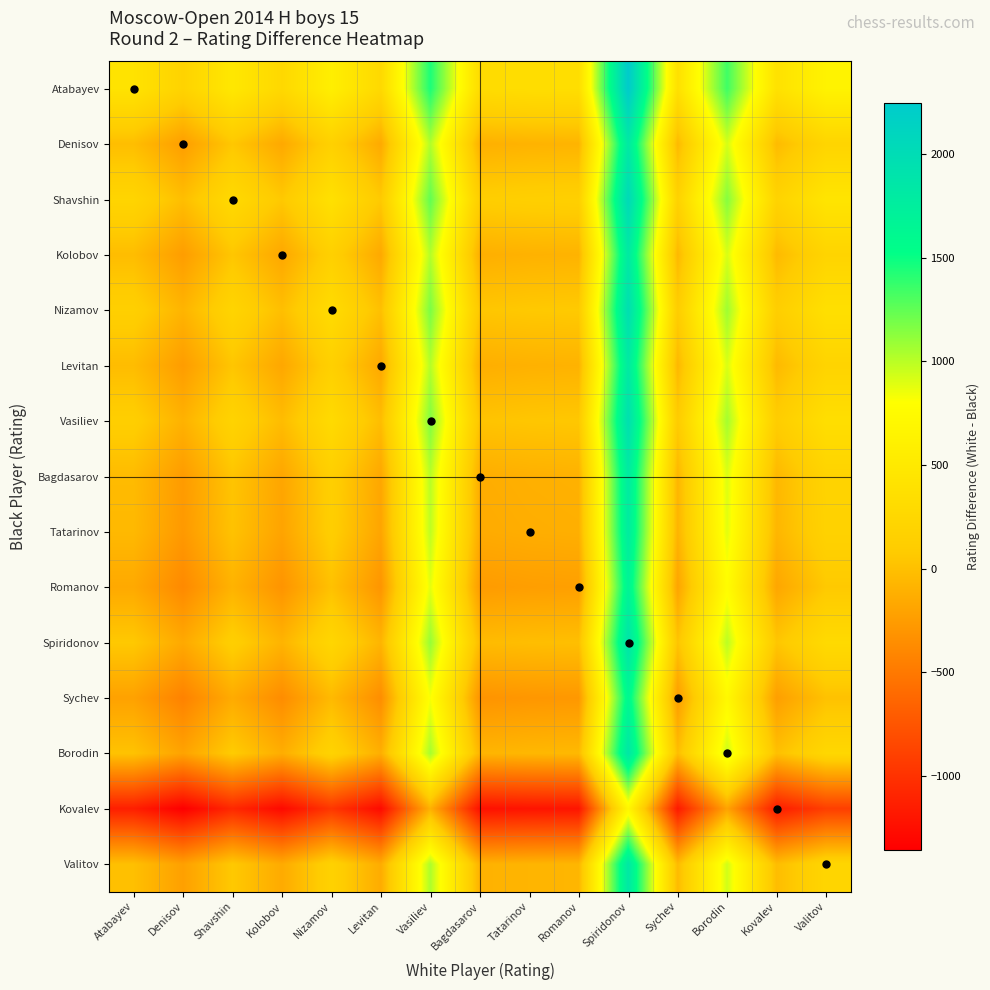

Which category has the lowest value across all series?

Denisov